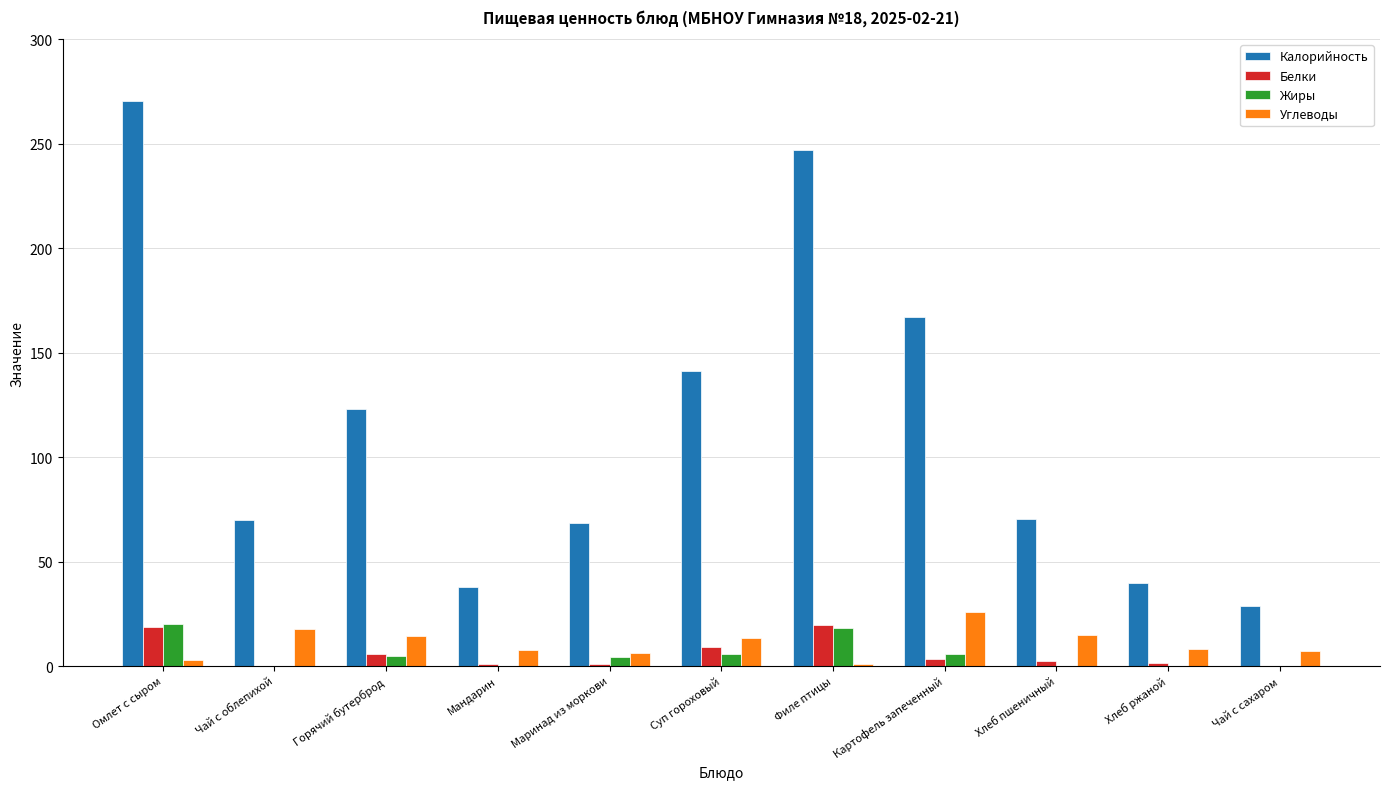

Which series has the largest total across all categories?

Калорийность